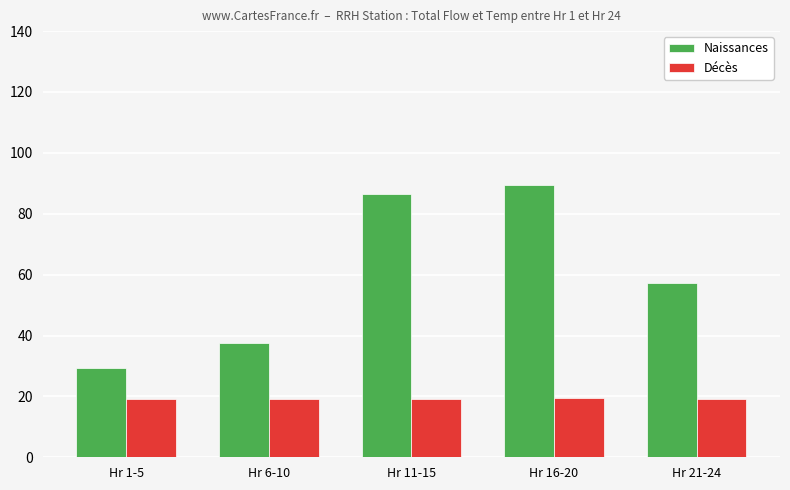

What is the label of the 3rd bar from the right?

Hr 11-15